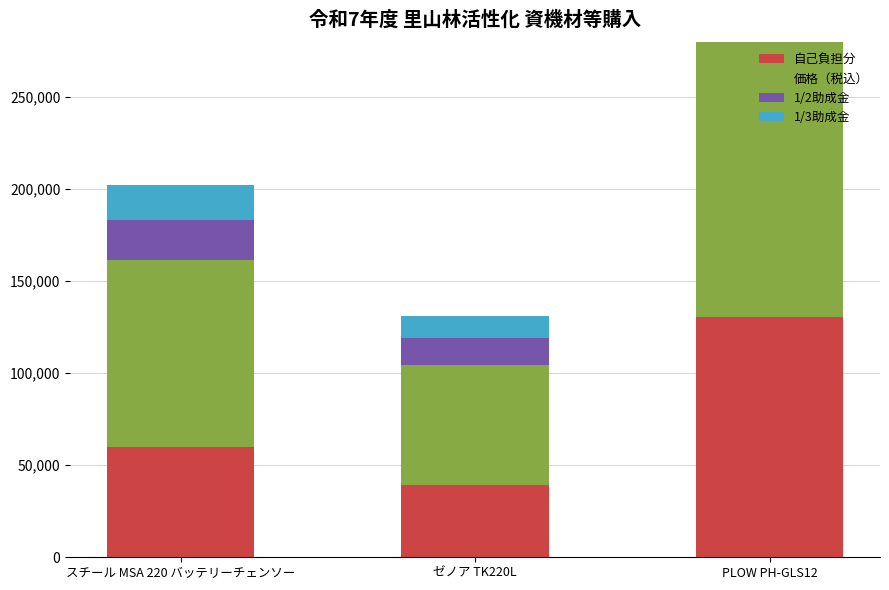

Rank the series by their maximum value, from highest to lowest.

価格（税込）, 自己負担分, 1/2助成金, 1/3助成金